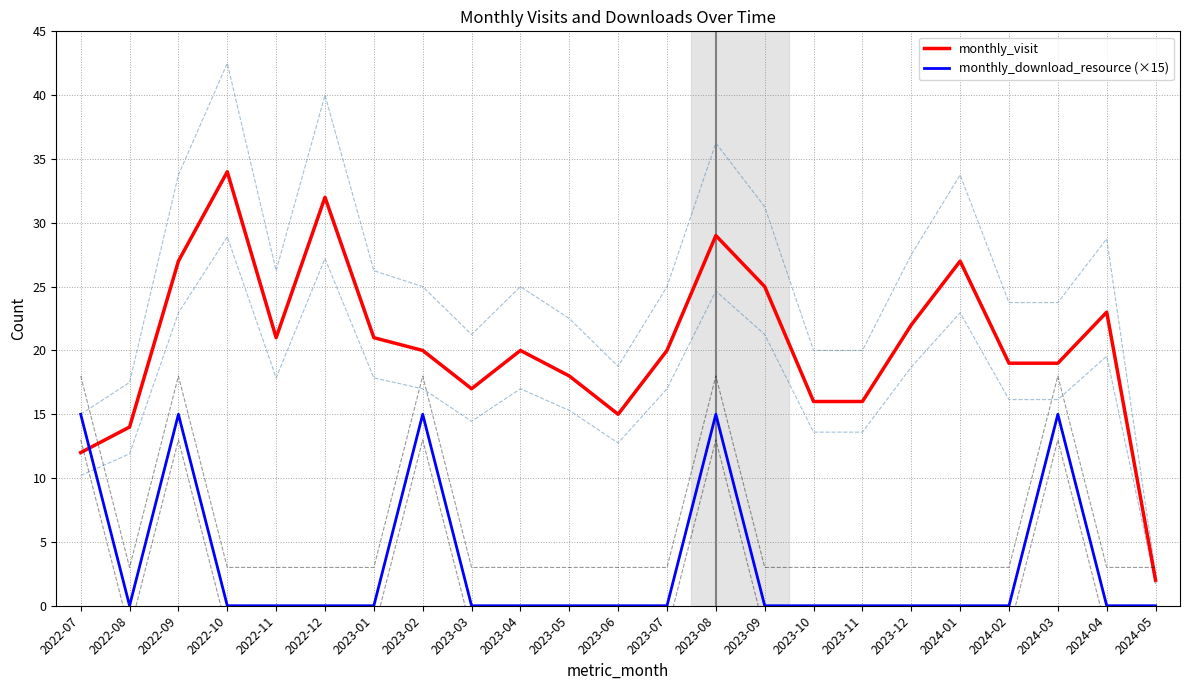

Is it true that monthly_download_resource (×15) equals 15 at 2023-02?

True